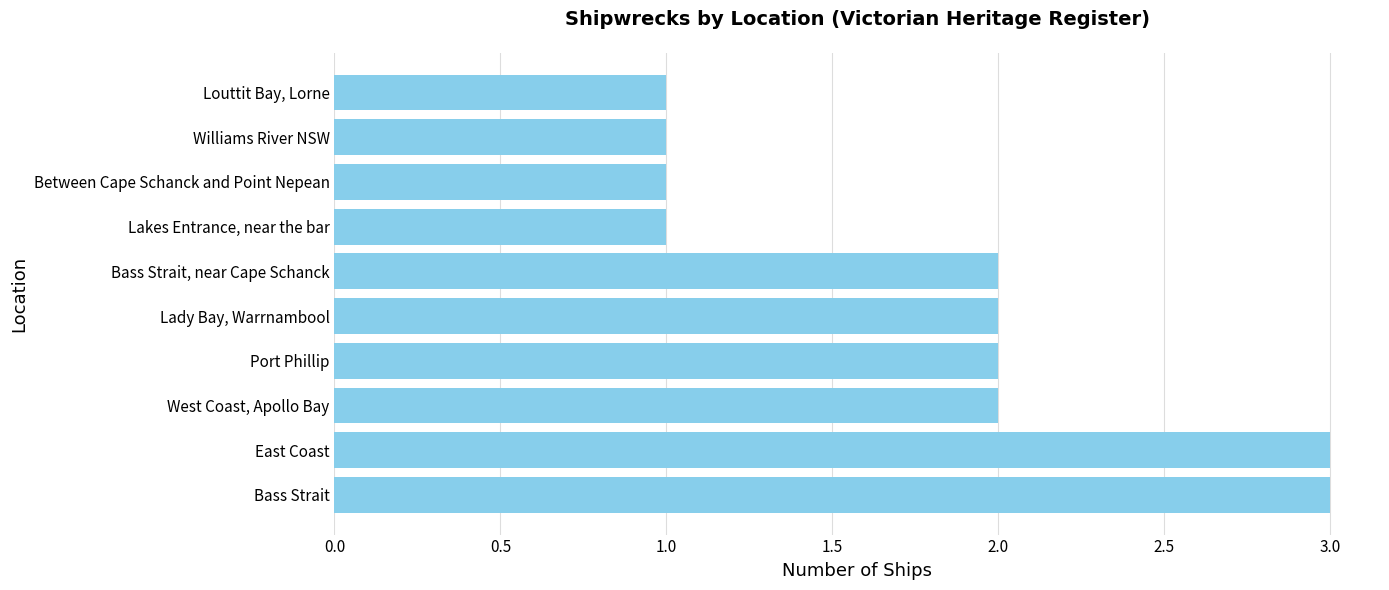

What is the minimum value shown in the chart?

1